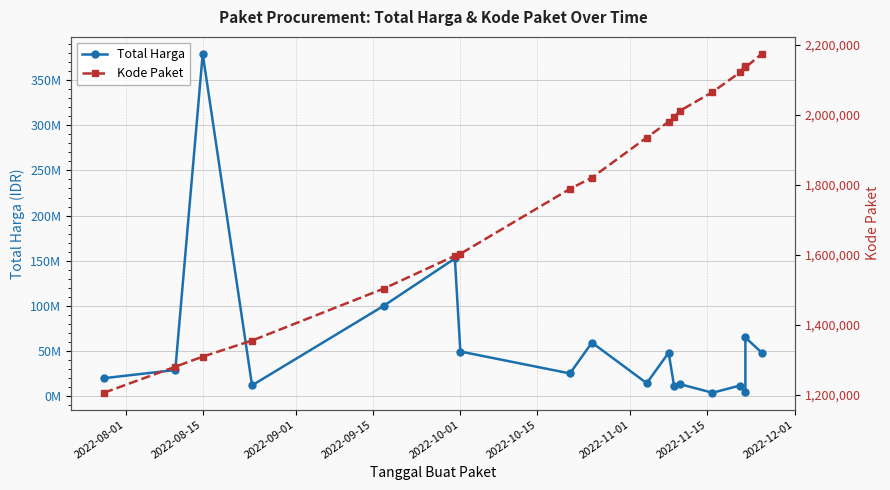

At 2022-09-15, list the series in order from largest to smallest.

Total Harga, Kode Paket